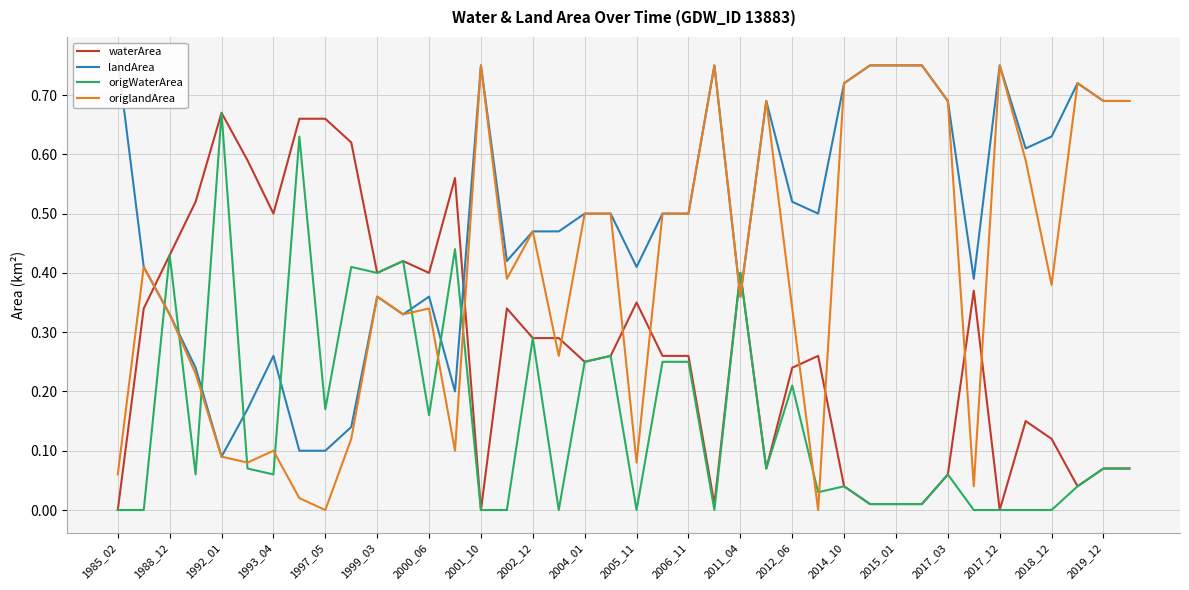

Reading right to left, extract all data points from this chart.

waterArea: 0.1	0.1	0.0	0.1	0.1	0.0	0.4	0.1	0.0	0.0	0.0	0.0	0.3	0.2	0.1	0.4	0.0	0.3	0.3	0.3	0.3	0.2	0.3	0.3	0.3	0.0	0.6	0.4	0.4	0.4	0.6	0.7	0.7	0.5	0.6	0.7	0.5	0.4	0.3	0.0
landArea: 0.7	0.7	0.7	0.6	0.6	0.8	0.4	0.7	0.8	0.8	0.8	0.7	0.5	0.5	0.7	0.4	0.8	0.5	0.5	0.4	0.5	0.5	0.5	0.5	0.4	0.8	0.2	0.4	0.3	0.4	0.1	0.1	0.1	0.3	0.2	0.1	0.2	0.3	0.4	0.8
origWaterArea: 0.1	0.1	0.0	0.0	0.0	0.0	0.0	0.1	0.0	0.0	0.0	0.0	0.0	0.2	0.1	0.4	0.0	0.2	0.2	0.0	0.3	0.2	0.0	0.3	0.0	0.0	0.4	0.2	0.4	0.4	0.4	0.2	0.6	0.1	0.1	0.7	0.1	0.4	0.0	0.0
origlandArea: 0.7	0.7	0.7	0.4	0.6	0.8	0.0	0.7	0.8	0.8	0.8	0.7	0.0	0.3	0.7	0.4	0.8	0.5	0.5	0.1	0.5	0.5	0.3	0.5	0.4	0.8	0.1	0.3	0.3	0.4	0.1	0.0	0.0	0.1	0.1	0.1	0.2	0.3	0.4	0.1